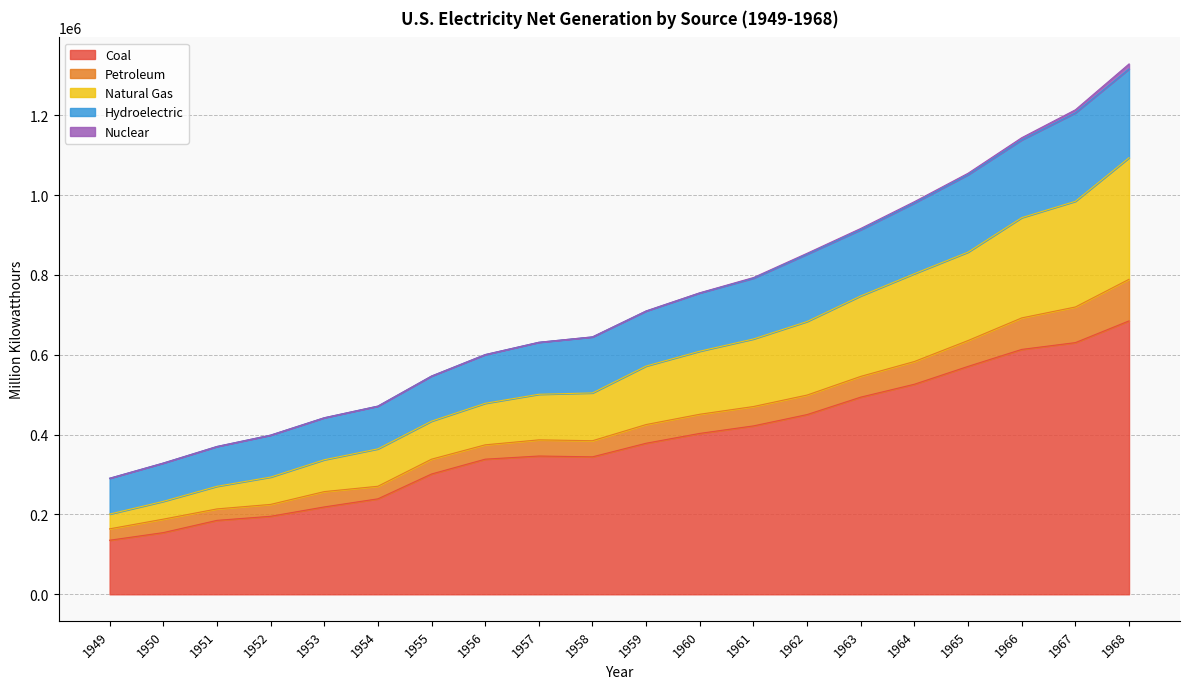

True or false: Natural Gas has more than 1 interior local peaks.

False